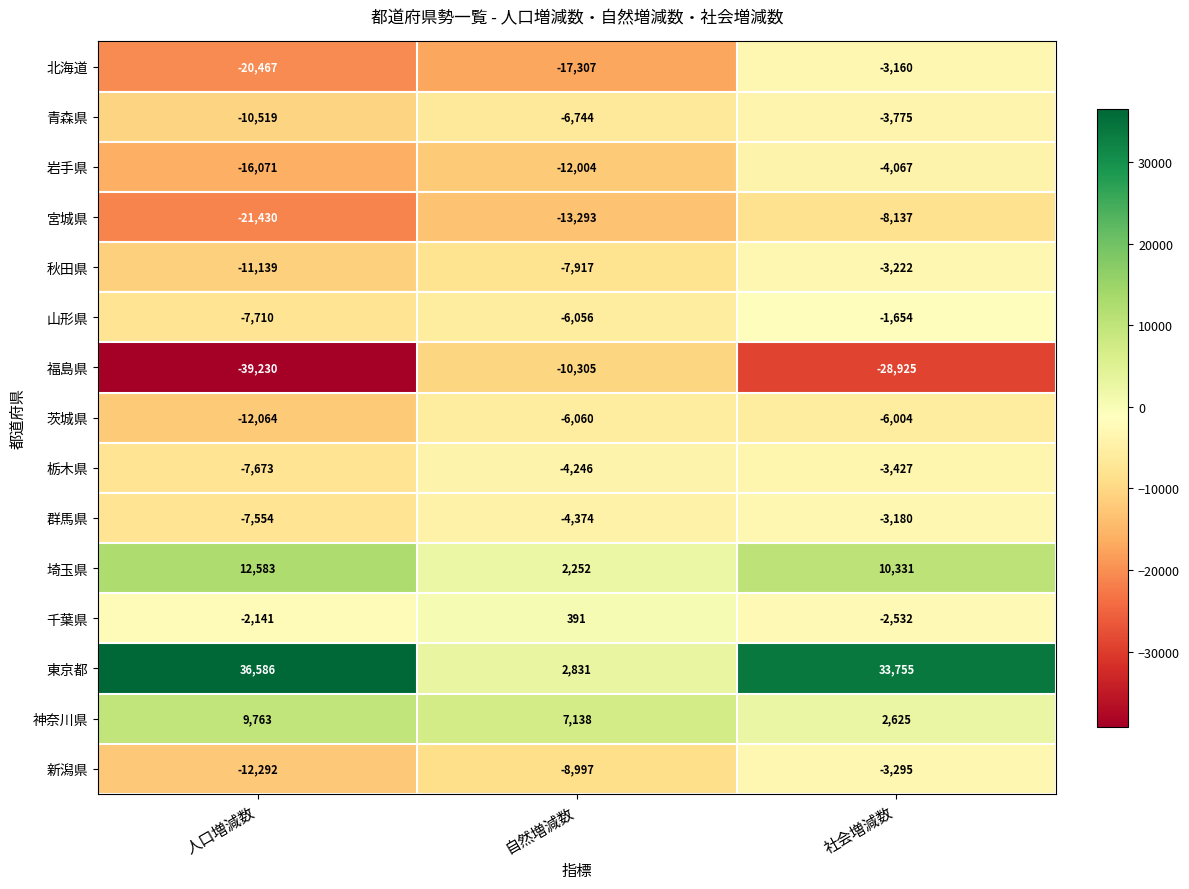

True or false: 岩手県 has a value of -4067 at 社会増減数.

True